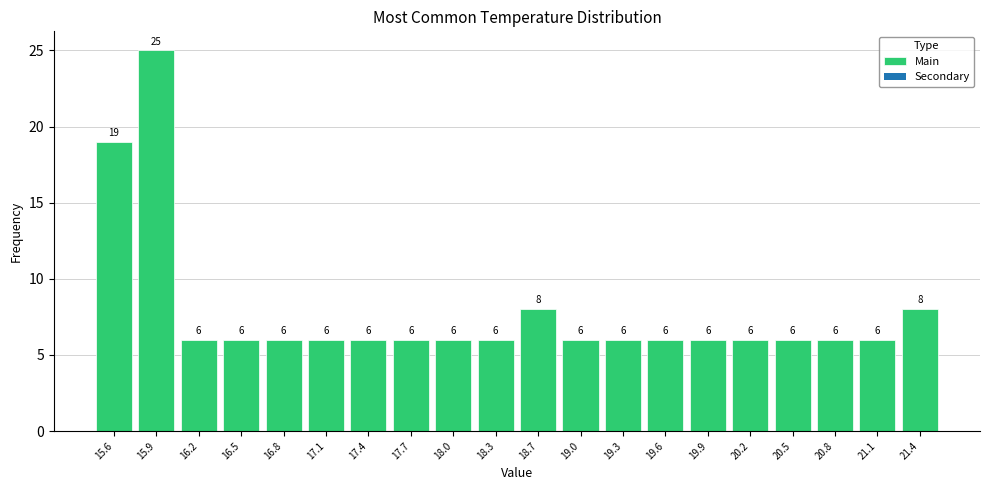

Reading left to right, list every bar in this chart as the range it spans on the x-axis followed by its height. The bar edges are not printed on the chart, so give them approximately, as read against the axis.

15.40 to 15.71: 19
15.71 to 16.02: 25
16.02 to 16.33: 6
16.33 to 16.64: 6
16.64 to 16.95: 6
16.95 to 17.26: 6
17.26 to 17.57: 6
17.57 to 17.88: 6
17.88 to 18.19: 6
18.19 to 18.50: 6
18.50 to 18.81: 8
18.81 to 19.12: 6
19.12 to 19.43: 6
19.43 to 19.74: 6
19.74 to 20.05: 6
20.05 to 20.36: 6
20.36 to 20.67: 6
20.67 to 20.98: 6
20.98 to 21.29: 6
21.29 to 21.60: 8